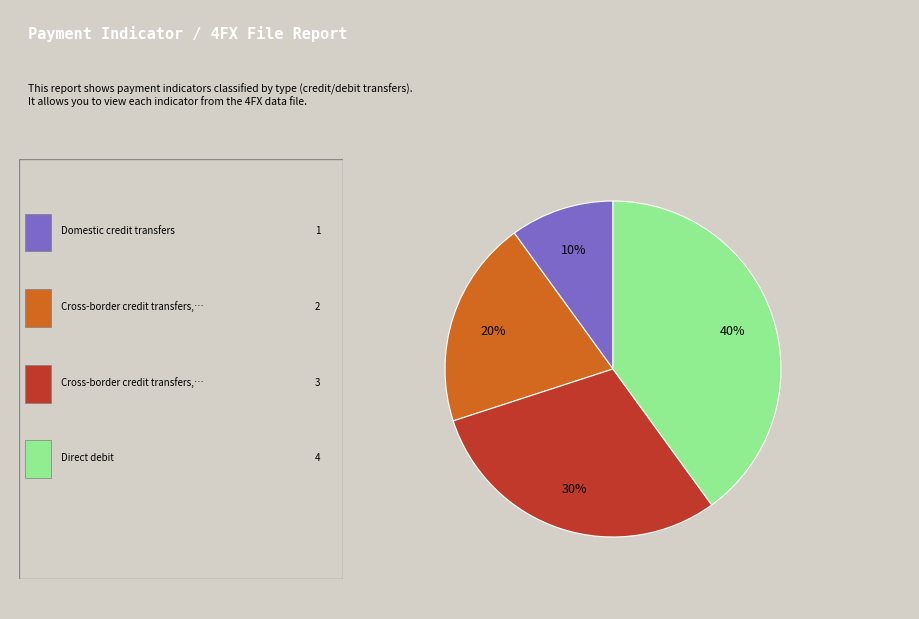

Does any single category account for the majority?

No